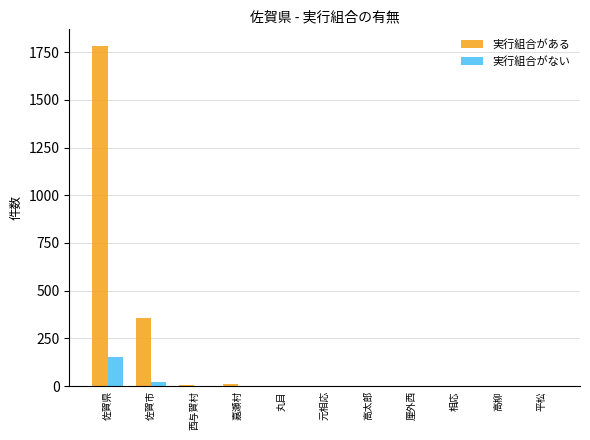

How many series are shown in this chart?

2